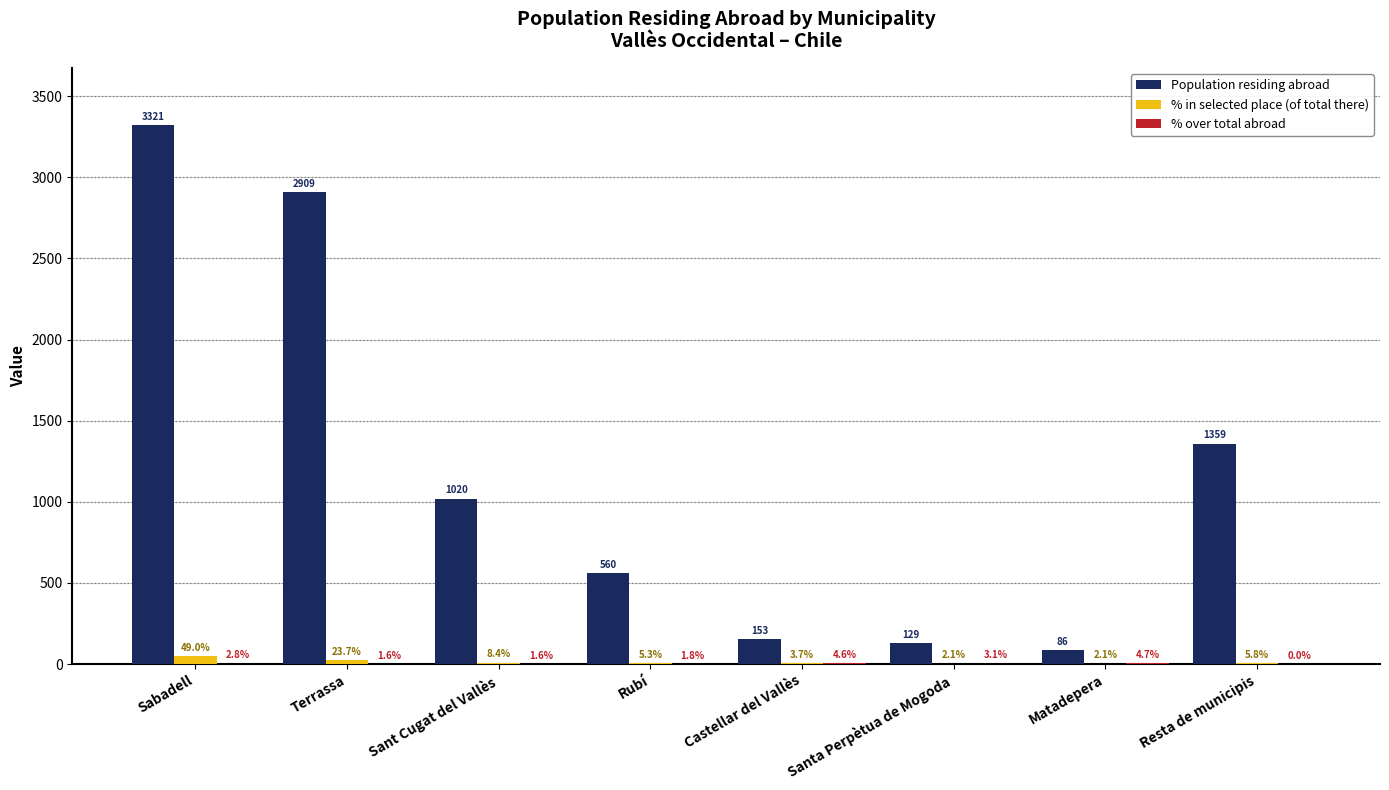

Which series changed the most between Sant Cugat del Vallès and Castellar del Vallès?

Population residing abroad